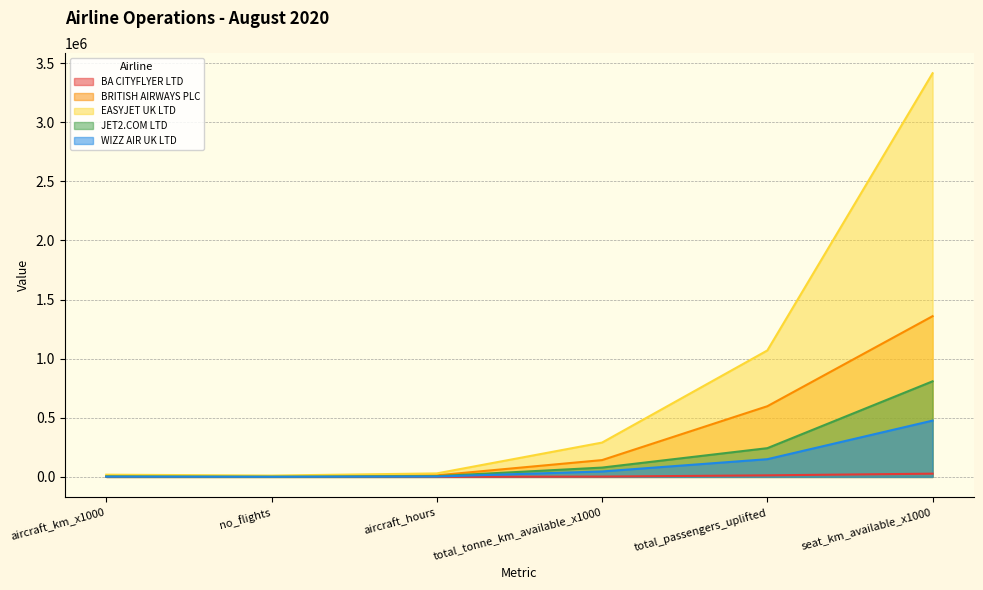

Reading right to left, list all the values displayed in this chart.

BA CITYFLYER LTD: 27470.0	13333.0	2747.0	482.6	241.0	288.0
BRITISH AIRWAYS PLC: 1359815.0	598015.0	142254.0	13263.5	5422.0	8191.0
EASYJET UK LTD: 3414996.0	1069819.0	290450.0	29583.3	11321.0	18919.0
JET2.COM LTD: 808755.0	243116.0	78923.0	6254.2	1759.0	4228.0
WIZZ AIR UK LTD: 476349.0	149943.0	45994.0	3325.9	1110.0	2173.0